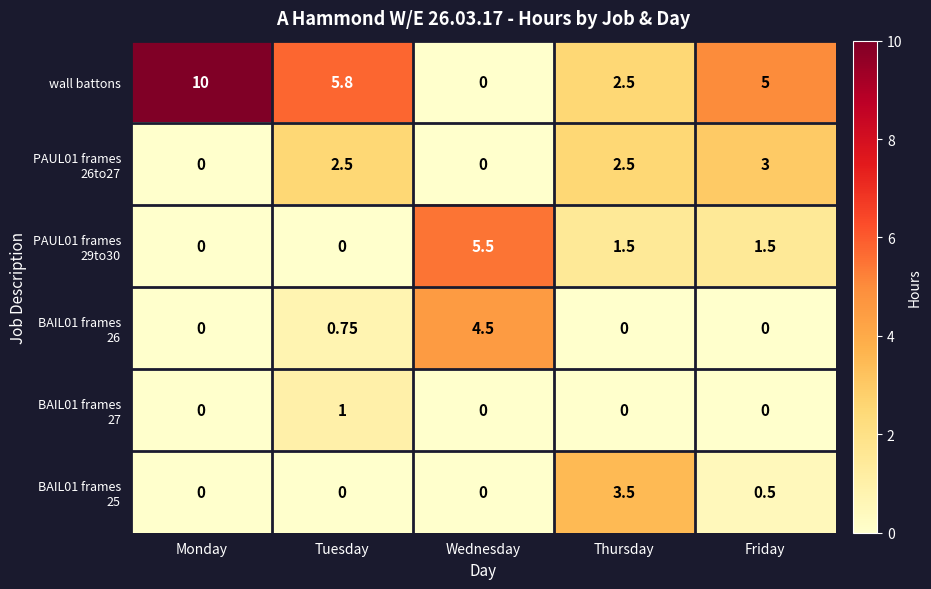

At which label does wall battons reach its peak?

Monday